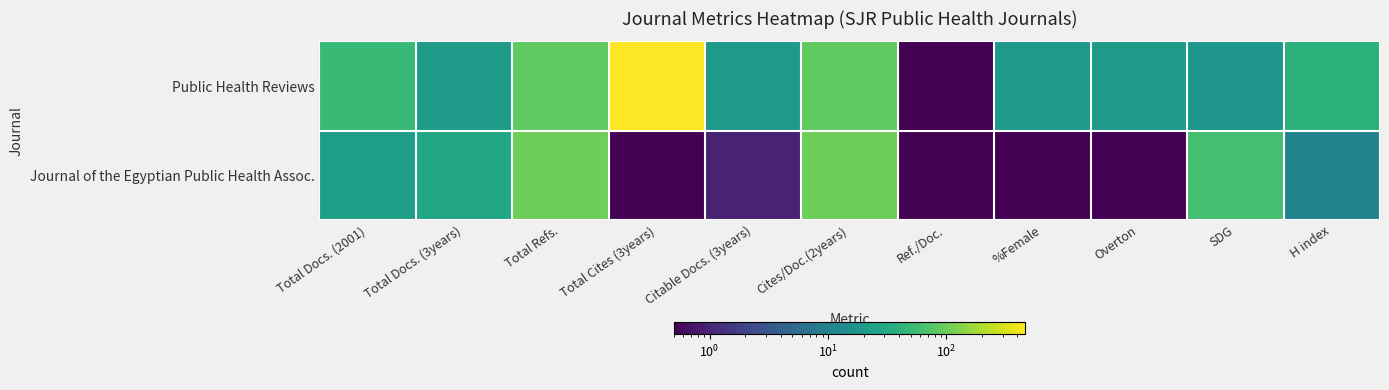

What is the minimum value shown in the chart?

0.1